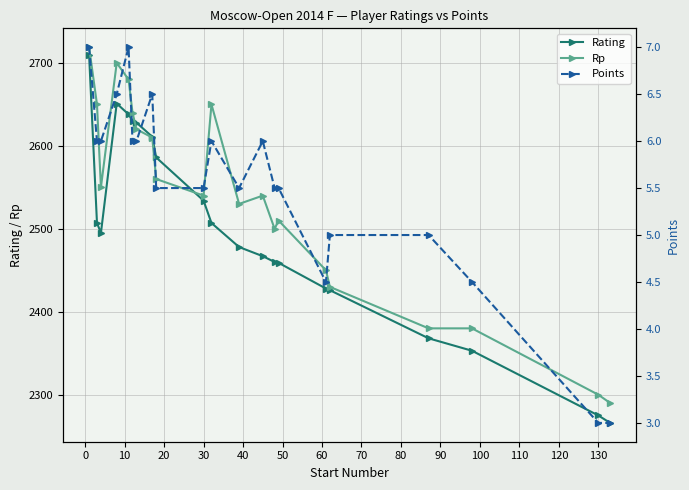

What is the maximum value for Rp?

2719